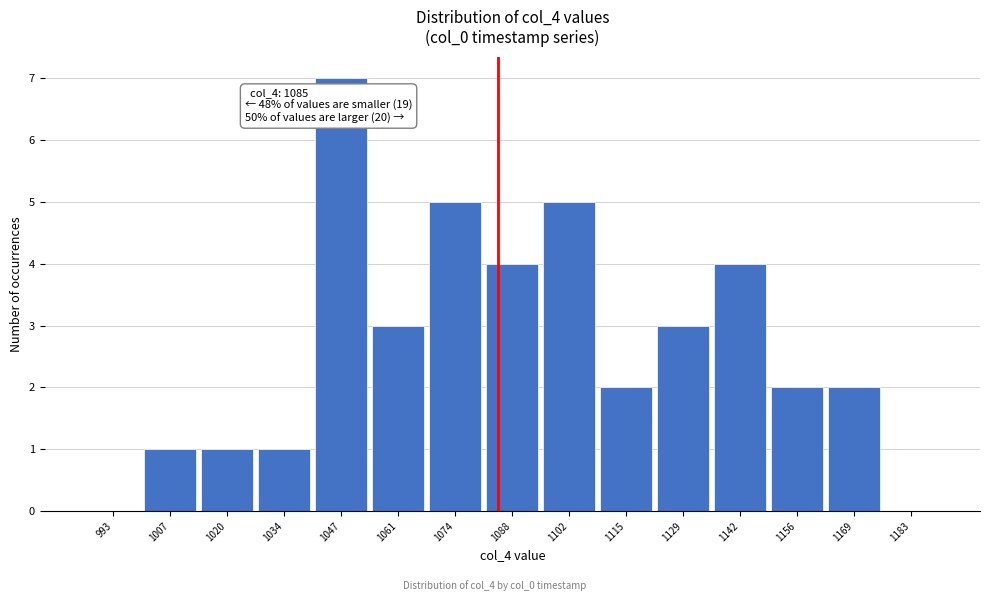

Which range on the x-axis has the tallest bar?

1042 to 1054